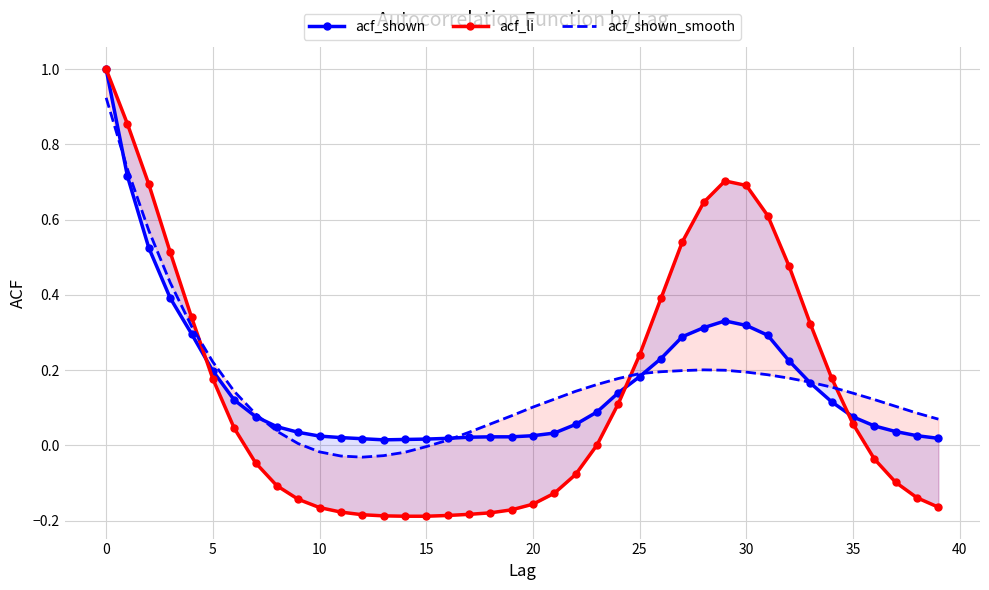

List the series in order of their peak value, highest first.

acf_shown, acf_li, acf_shown_smooth